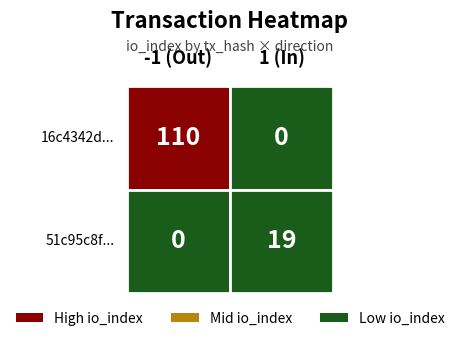

The 51c95c8f... series shows 1 at direction. True or false?

True